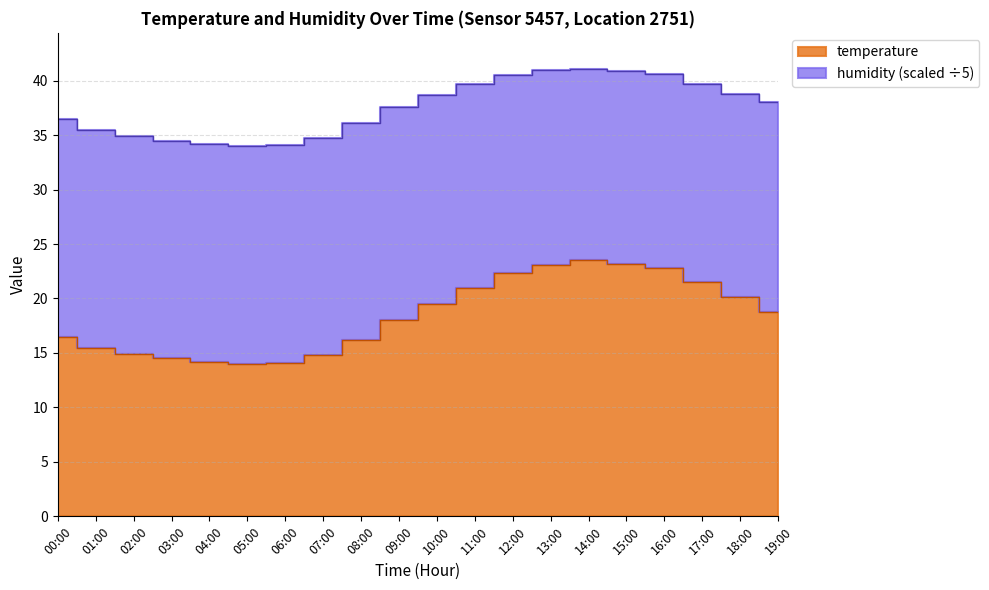

What is the value of the 12th point from the left?

21.0